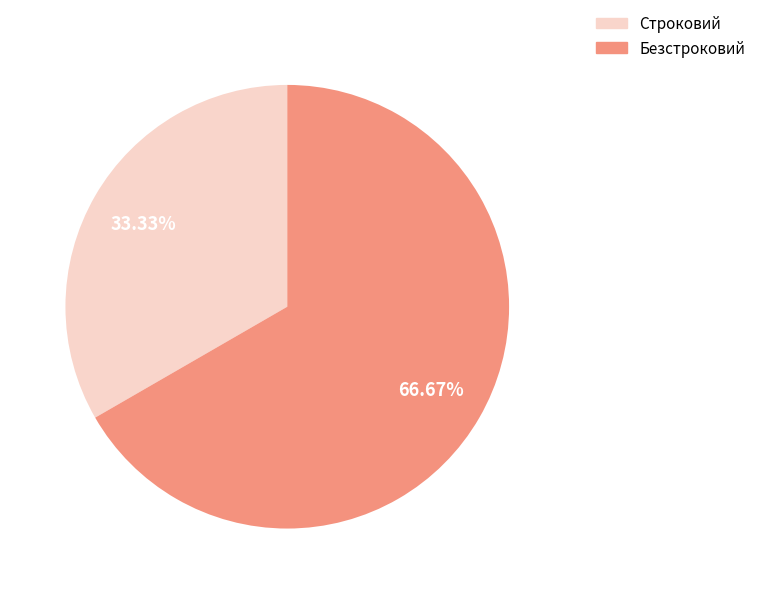

To the nearest percent, what percentage of the pie is Безстроковий?

67%